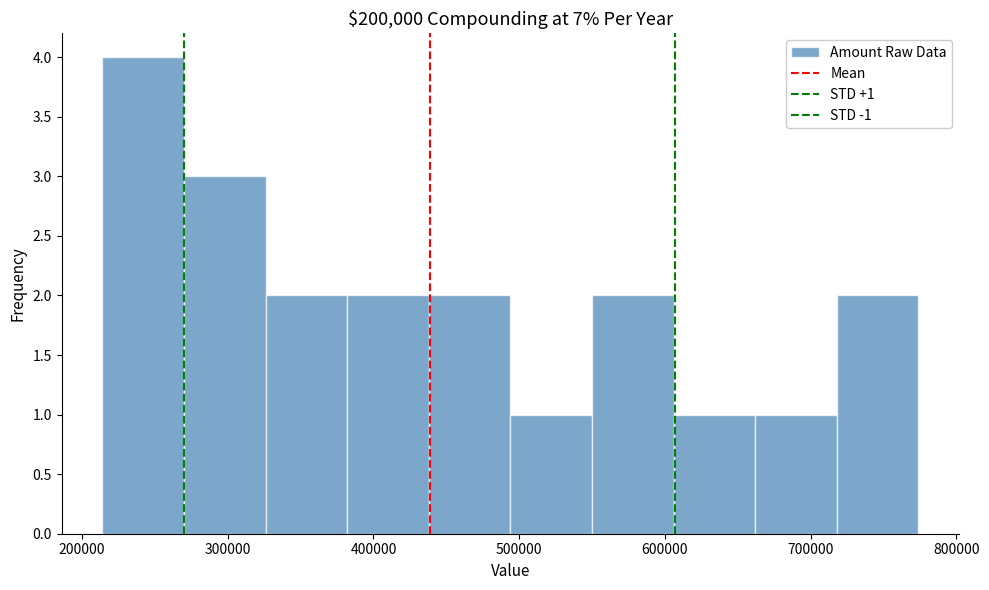

Which range on the x-axis has the tallest bar?

210000 to 270000